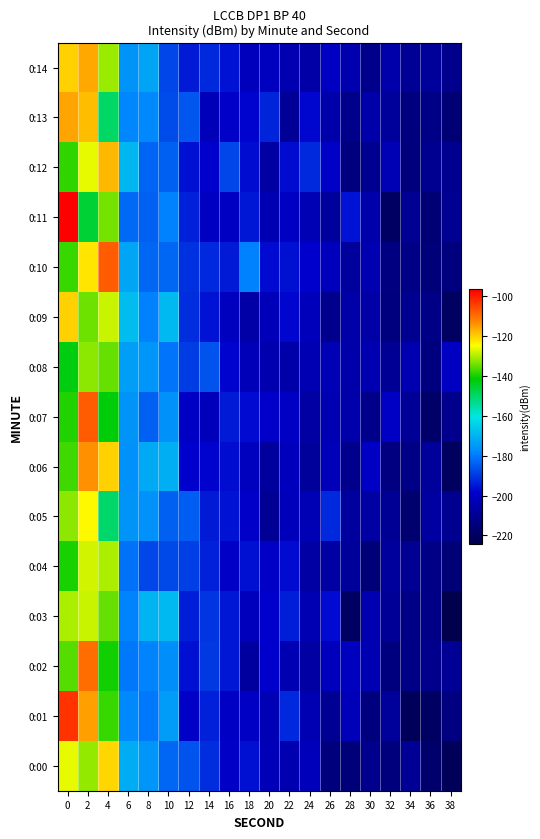

Reading right to left, list all the values displayed in this chart.

0:00: 38=-221.4	36=-217.3	34=-209.6	32=-214.7	30=-210.8	28=-215.1	26=-214.4	24=-202.1	22=-204.0	20=-202.4	18=-195.8	16=-199.3	14=-191.6	12=-185.9	10=-183.3	8=-175.2	6=-170.9	4=-120.5	2=-131.4	0=-126.3
0:01: 38=-213.4	36=-219.4	34=-221.0	32=-208.6	30=-214.1	28=-202.3	26=-210.2	24=-203.4	22=-192.4	20=-203.1	18=-200.0	16=-200.0	14=-193.5	12=-199.6	10=-174.3	8=-180.8	6=-177.7	4=-137.7	2=-115.0	0=-102.8
0:02: 38=-209.5	36=-211.1	34=-212.7	32=-213.8	30=-203.4	28=-201.3	26=-201.8	24=-206.7	22=-203.6	20=-198.5	18=-207.4	16=-195.2	14=-190.1	12=-196.1	10=-176.6	8=-178.8	6=-180.8	4=-140.0	2=-109.6	0=-135.9
0:03: 38=-224.3	36=-212.3	34=-212.7	32=-209.2	30=-203.9	28=-219.5	26=-197.0	24=-203.5	22=-194.0	20=-198.3	18=-201.8	16=-195.2	14=-190.4	12=-194.2	10=-168.6	8=-169.7	6=-178.8	4=-134.5	2=-128.0	0=-130.1
0:04: 38=-215.5	36=-212.7	34=-209.9	32=-208.1	30=-215.3	28=-208.4	26=-206.5	24=-206.8	22=-196.9	20=-199.6	18=-196.0	16=-199.6	14=-193.7	12=-189.2	10=-187.6	8=-187.9	6=-181.4	4=-130.1	2=-127.7	0=-139.5
0:05: 38=-210.6	36=-207.0	34=-217.0	32=-209.8	30=-206.5	28=-207.4	26=-192.5	24=-203.0	22=-201.8	20=-209.7	18=-198.9	16=-195.7	14=-194.5	12=-184.4	10=-184.0	8=-175.9	6=-175.8	4=-150.1	2=-124.0	0=-132.3
0:06: 38=-220.5	36=-208.7	34=-212.8	32=-213.5	30=-200.3	28=-211.0	26=-202.5	24=-208.6	22=-201.4	20=-207.9	18=-201.1	16=-196.5	14=-198.2	12=-198.8	10=-170.6	8=-171.4	6=-176.3	4=-120.0	2=-113.7	0=-137.3
0:07: 38=-211.1	36=-218.7	34=-208.8	32=-200.3	30=-211.6	28=-205.0	26=-203.7	24=-206.7	22=-200.0	20=-198.9	18=-197.1	16=-194.4	14=-202.0	12=-200.0	10=-176.3	8=-184.2	6=-175.8	4=-142.1	2=-107.5	0=-139.3
0:08: 38=-200.7	36=-214.1	34=-203.9	32=-209.5	30=-203.9	28=-205.1	26=-203.2	24=-203.7	22=-205.8	20=-204.6	18=-202.3	16=-198.2	14=-185.9	12=-189.7	10=-180.9	8=-175.2	6=-173.7	4=-134.4	2=-132.2	0=-142.8
0:09: 38=-220.1	36=-212.5	34=-210.4	32=-214.0	30=-206.1	28=-205.6	26=-211.1	24=-202.2	22=-197.4	20=-202.4	18=-206.1	16=-201.2	14=-195.8	12=-191.4	10=-168.8	8=-178.9	6=-168.3	4=-128.3	2=-133.9	0=-120.0
0:10: 38=-213.9	36=-215.2	34=-212.4	32=-213.5	30=-204.2	28=-208.0	26=-201.6	24=-198.5	22=-196.0	20=-197.3	18=-179.3	16=-194.4	14=-192.8	12=-191.2	10=-183.2	8=-183.1	6=-172.0	4=-107.6	2=-122.1	0=-137.5
0:11: 38=-210.1	36=-216.1	34=-210.2	32=-219.7	30=-204.9	28=-195.7	26=-208.1	24=-203.1	22=-200.6	20=-203.8	18=-195.1	16=-200.5	14=-200.8	12=-193.5	10=-179.0	8=-183.9	6=-182.8	4=-133.8	2=-145.5	0=-96.5
0:12: 38=-210.5	36=-210.5	34=-214.7	32=-203.3	30=-210.4	28=-214.0	26=-199.7	24=-192.7	22=-197.1	20=-206.4	18=-196.5	16=-188.1	14=-198.7	12=-196.2	10=-184.3	8=-183.6	6=-169.3	4=-117.7	2=-126.3	0=-138.2
0:13: 38=-216.3	36=-212.4	34=-214.2	32=-208.6	30=-205.7	28=-211.3	26=-204.8	24=-197.5	22=-208.9	20=-192.9	18=-197.9	16=-199.2	14=-202.5	12=-185.6	10=-187.2	8=-177.7	6=-178.3	4=-149.6	2=-118.3	0=-115.9
0:14: 38=-211.2	36=-208.7	34=-209.6	32=-205.1	30=-211.5	28=-204.7	26=-200.6	24=-206.2	22=-204.2	20=-201.2	18=-201.7	16=-195.6	14=-192.4	12=-194.6	10=-188.1	8=-172.7	6=-175.5	4=-131.0	2=-116.0	0=-120.4